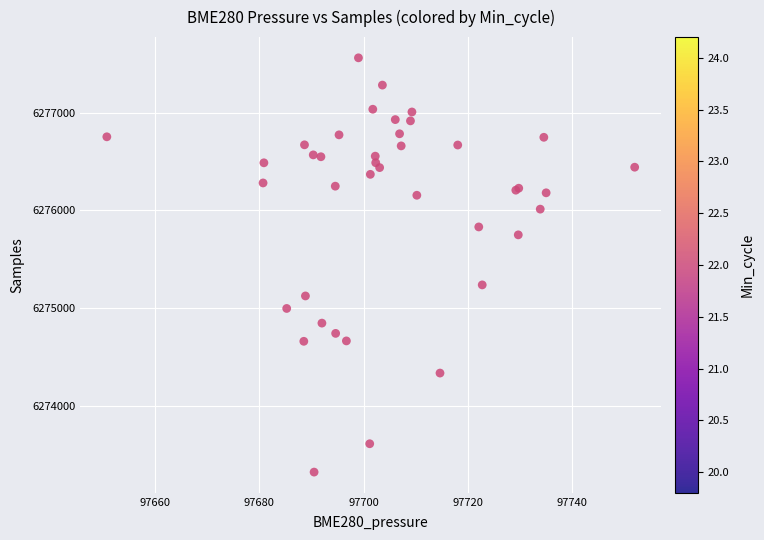

What Y value in the scatter plot is closest to 6275441?

6275237